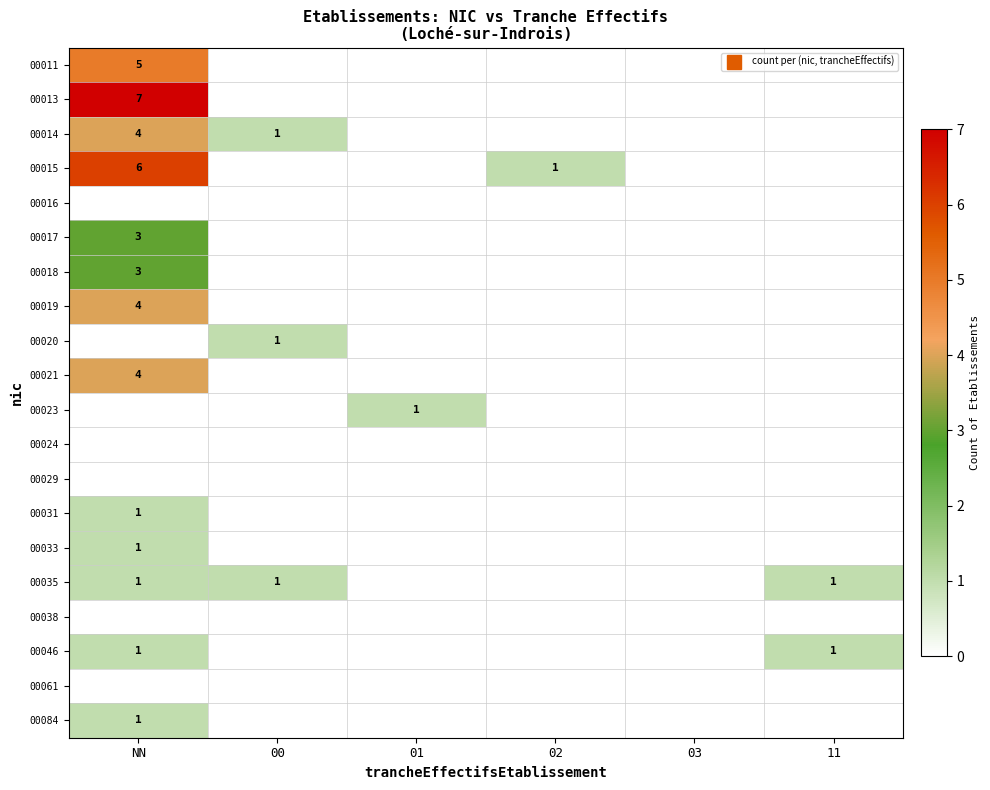

What is the maximum value for 00035?

1